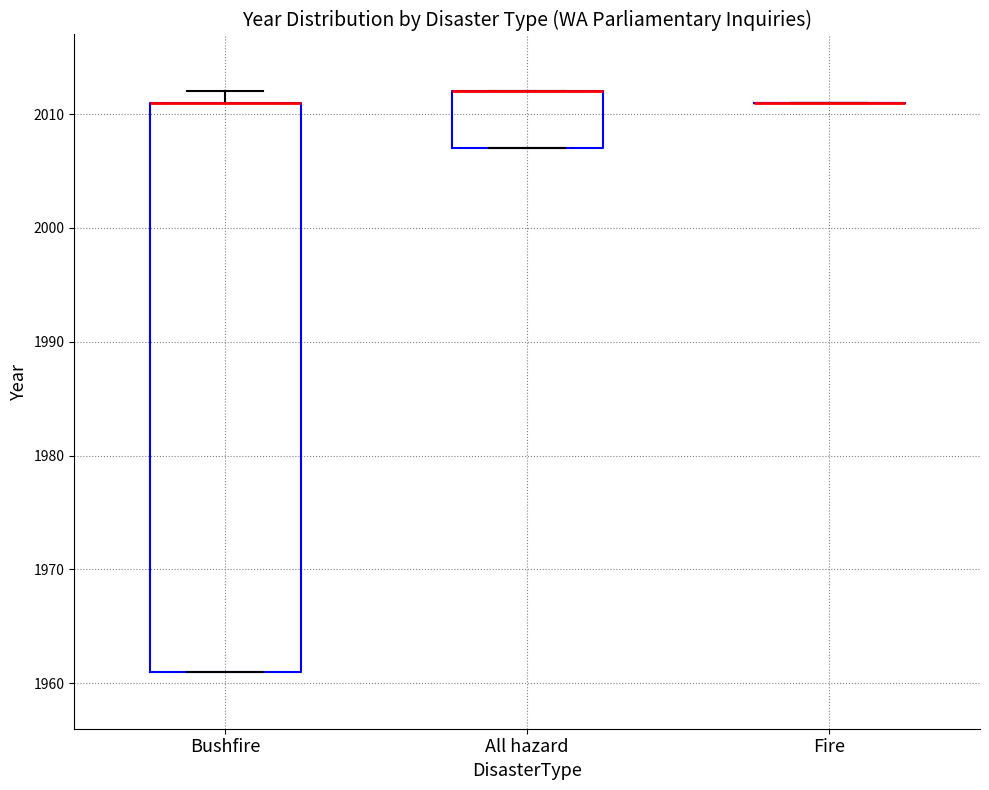

Reading left to right, transcribe this box plot: for each box, give where its median line is, the range the box spans, and where its two whiskers end, as read against the y-axis. The values are not printed on the chart, so give them approximately, as read against the axis.

Bushfire: median 2011 (drawn on the box's upper edge), box 1961 to 2011, whiskers 1961 to 2012
All hazard: median 2012 (drawn on the box's upper edge), box 2007 to 2012, whiskers 2007 to 2012
Fire: box collapsed to a line at 2011, whiskers 2011 to 2011